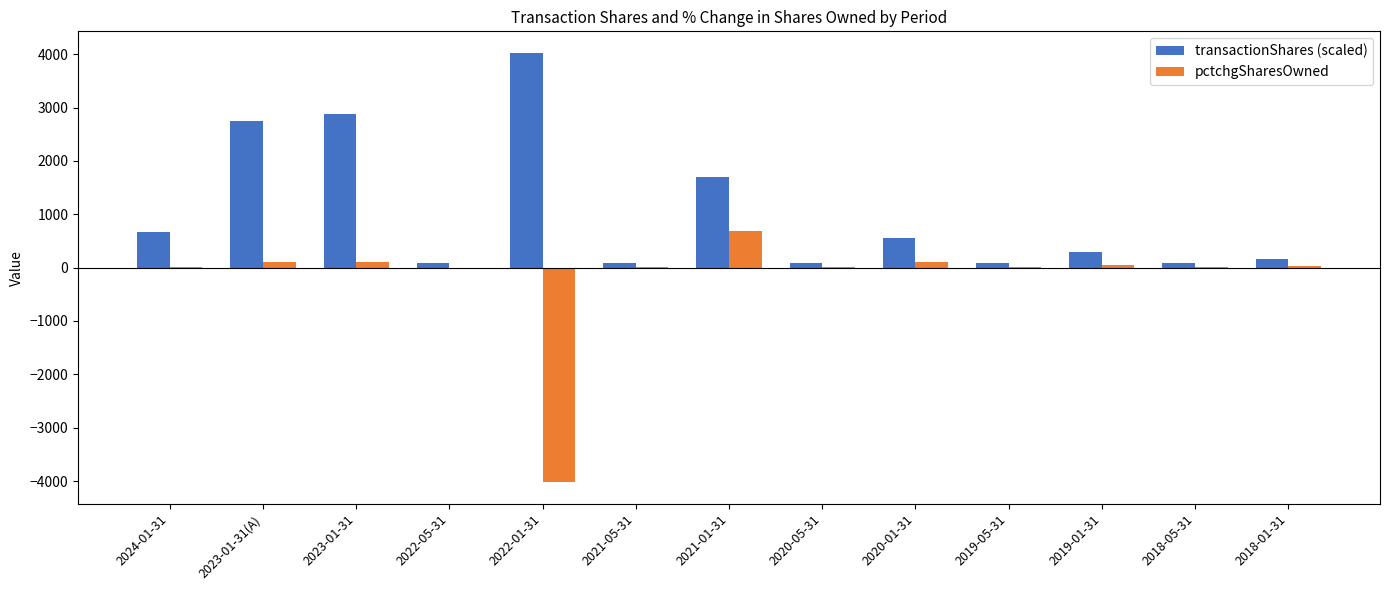

At which label is transactionShares (scaled) closest to 2057?

2021-01-31